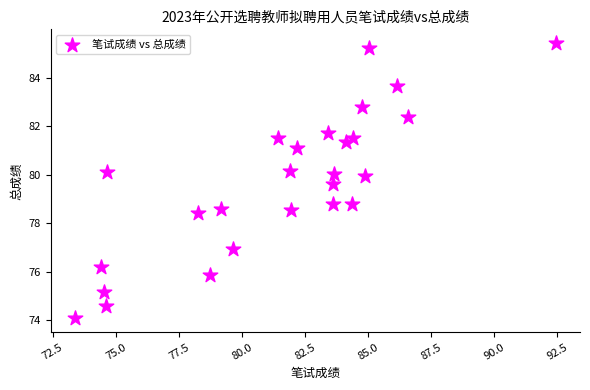

What is the range of Y values (max minus min)?

11.3